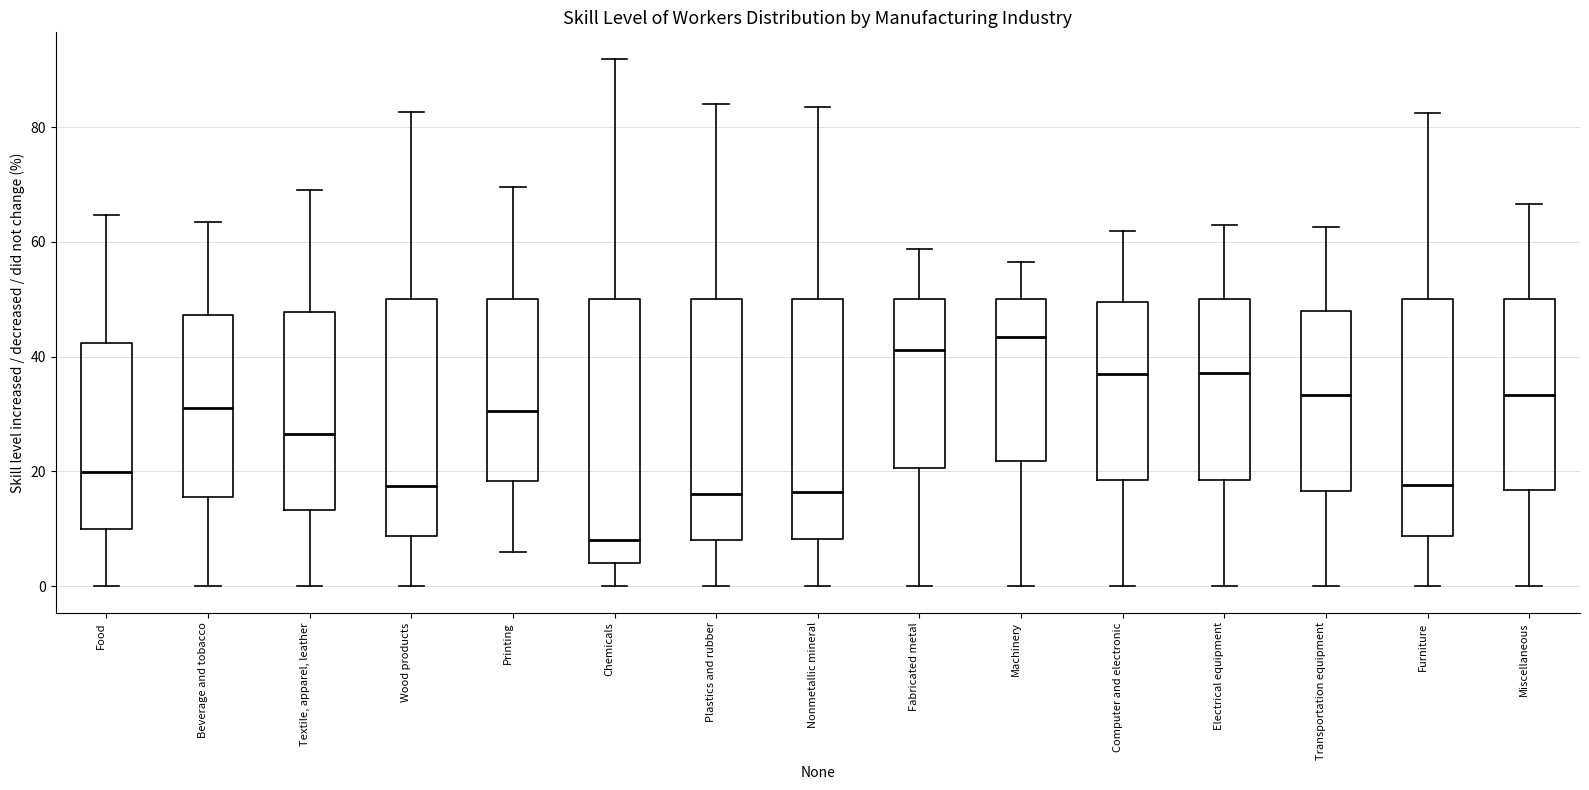

Where is the upper edge of the box for Furniture on the y-axis? The values are not printed on the chart, so give them approximately, as read against the axis.

50